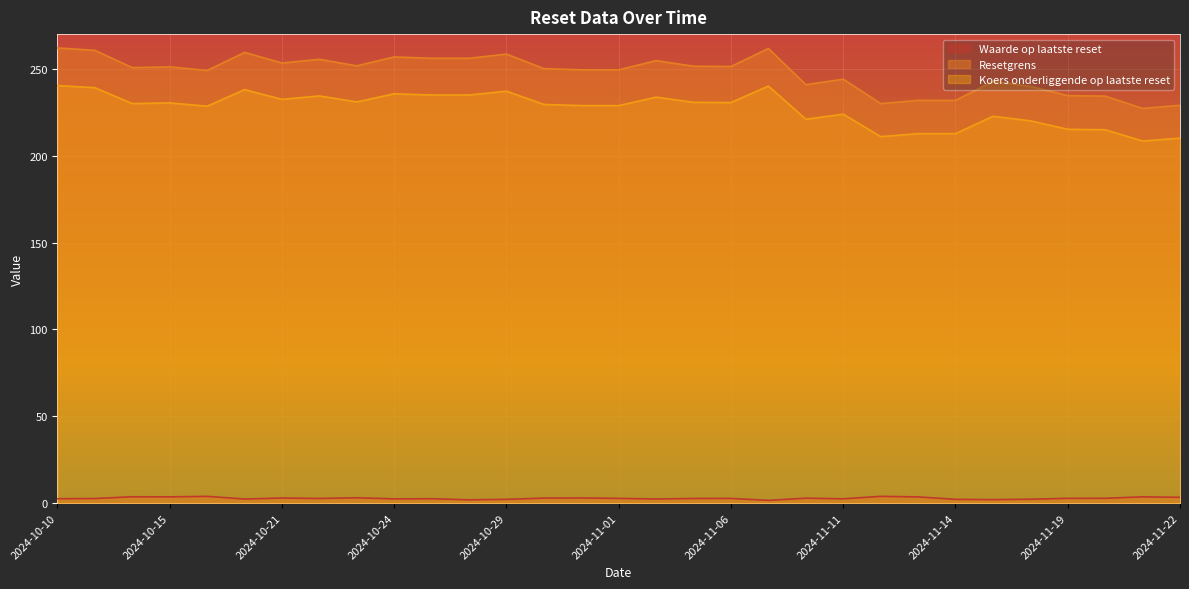

What is the sum of the Resetgrens values at 2024-10-18 and 2024-10-14?

510.2